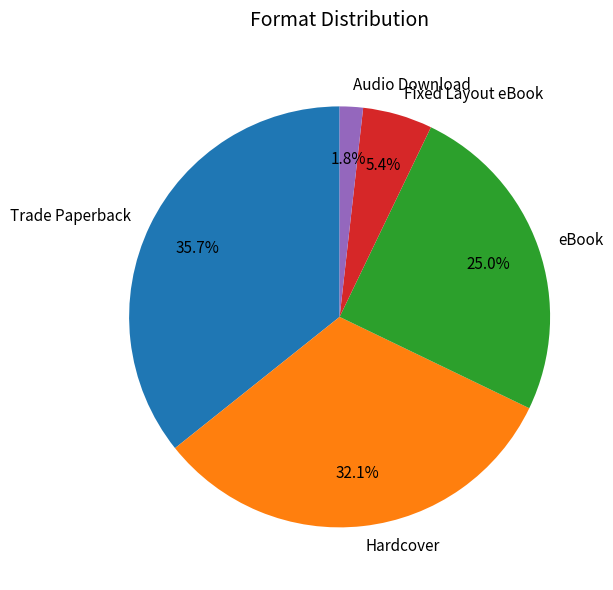

To the nearest percent, what percentage of the pie is Trade Paperback?

36%